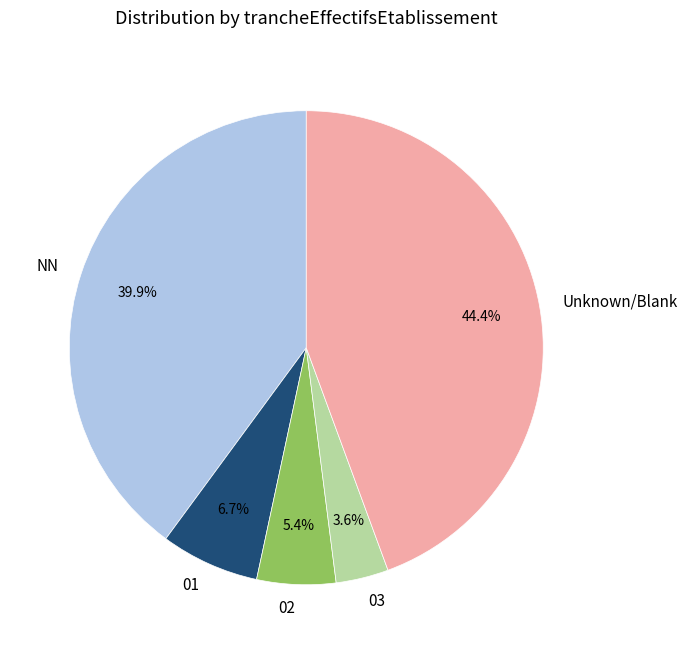

How many slices are in this pie chart?

5